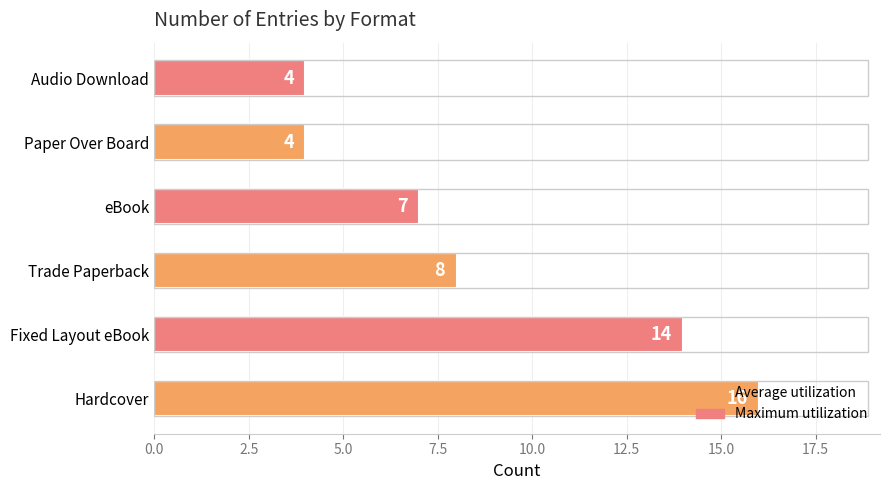

The value at Fixed Layout eBook is 5. True or false?

False